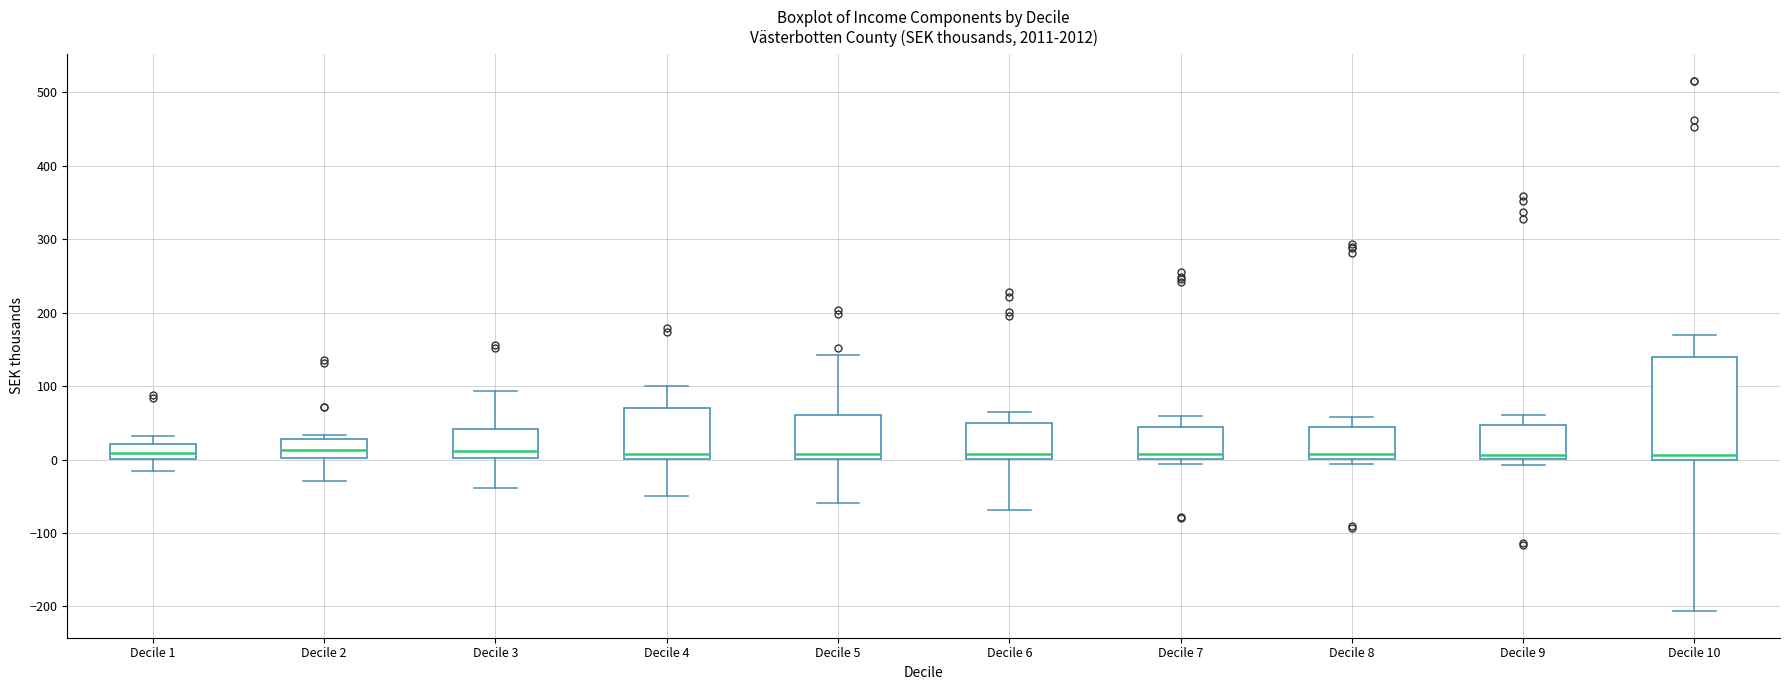

Reading left to right, transcribe this box plot: for each box, give where its median line is, the range the box spans, and where its two whiskers end, as read against the y-axis. The values are not printed on the chart, so give them approximately, as read against the axis.

Decile 1: median 10, box 0 to 20, whiskers -20 to 30
Decile 2: median 10, box 0 to 30, whiskers -30 to 30 (just above the box's upper edge)
Decile 3: median 10, box 0 to 40, whiskers -40 to 90
Decile 4: median 10, box 0 to 70, whiskers -50 to 100
Decile 5: median 10, box 0 to 60, whiskers -60 to 140
Decile 6: median 10, box 0 to 50, whiskers -70 to 60
Decile 7: median 10, box 0 to 40, whiskers -10 to 60
Decile 8: median 10, box 0 to 40, whiskers -10 to 60
Decile 9: median 10, box 0 to 50, whiskers -10 to 60
Decile 10: median 10, box 0 to 140, whiskers -210 to 170